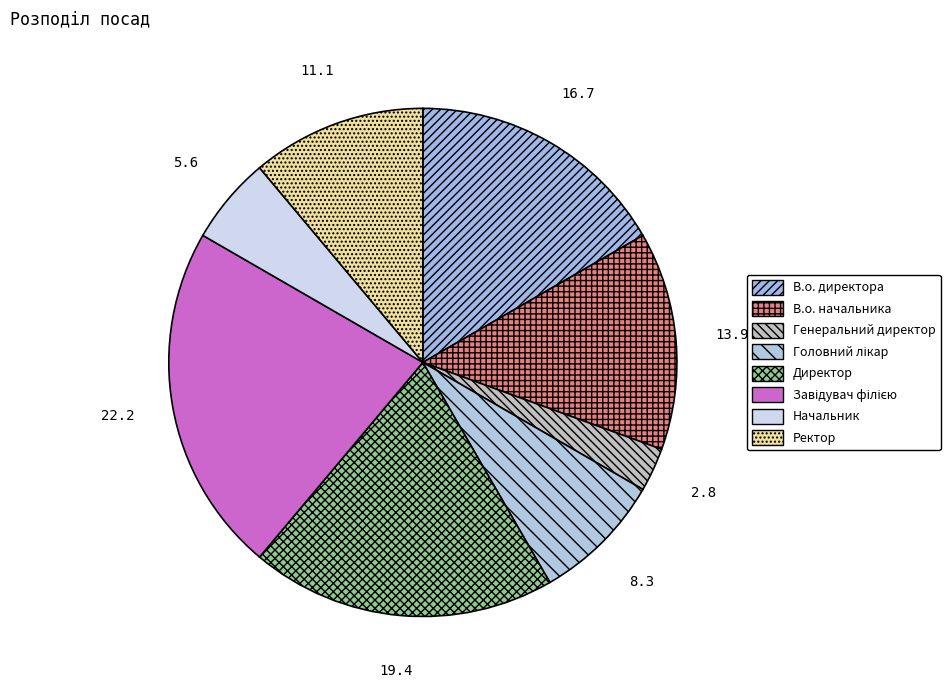

Is there any slice that represents more than half of the pie?

No